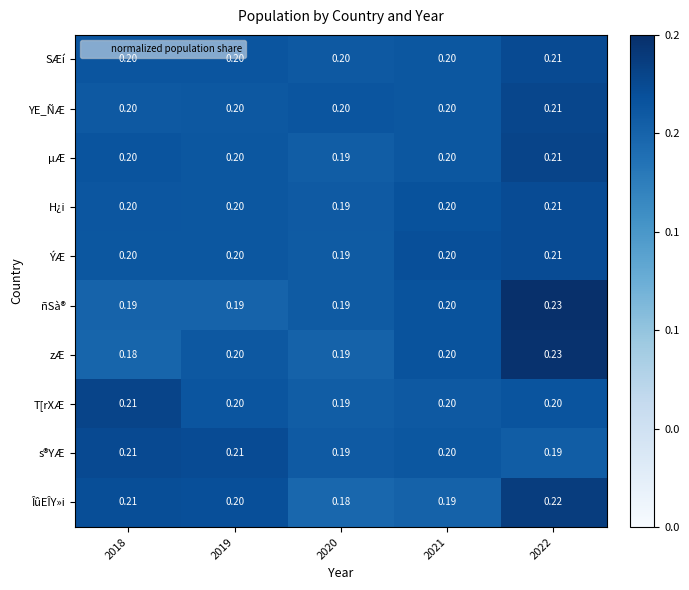

Which series has the largest range (max minus min)?

zÆ